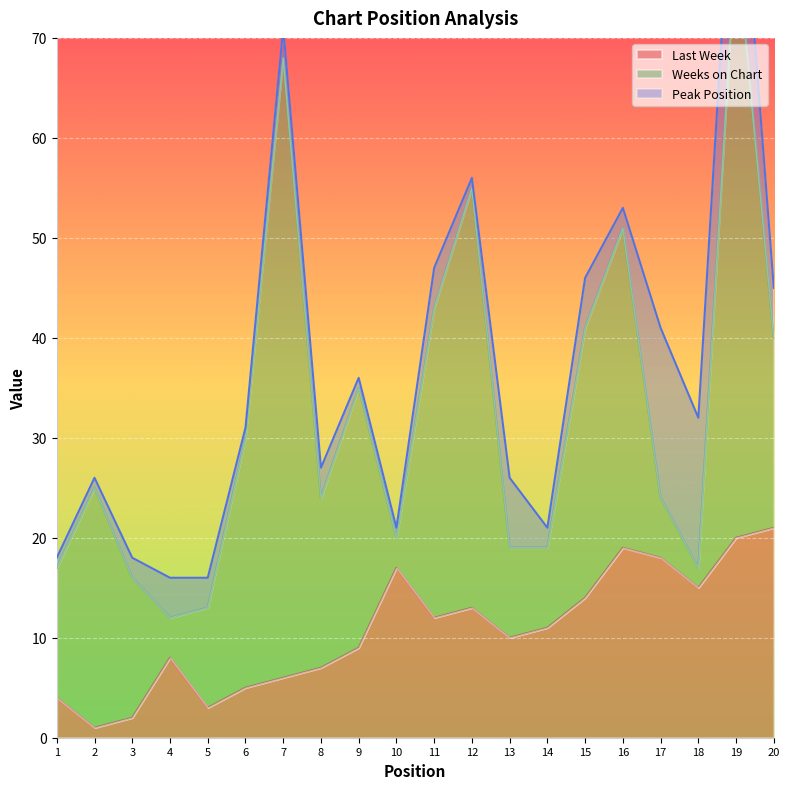

What is the maximum value for Last Week?

21